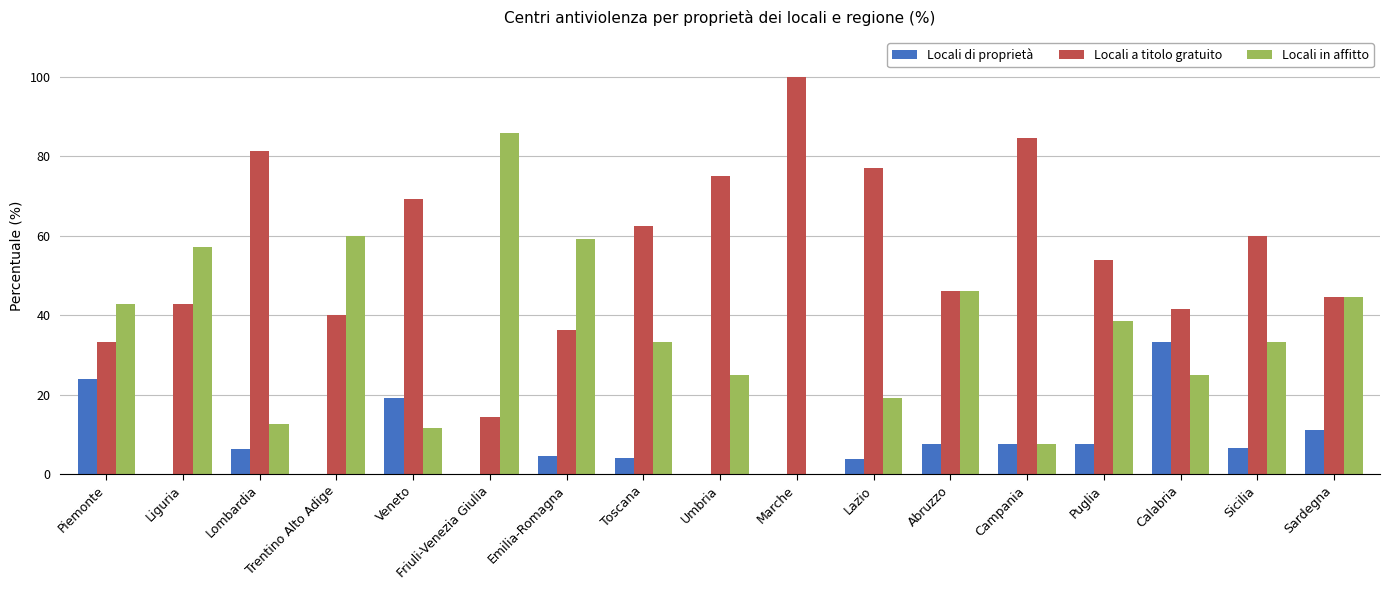

How many categories are shown in the chart?

17